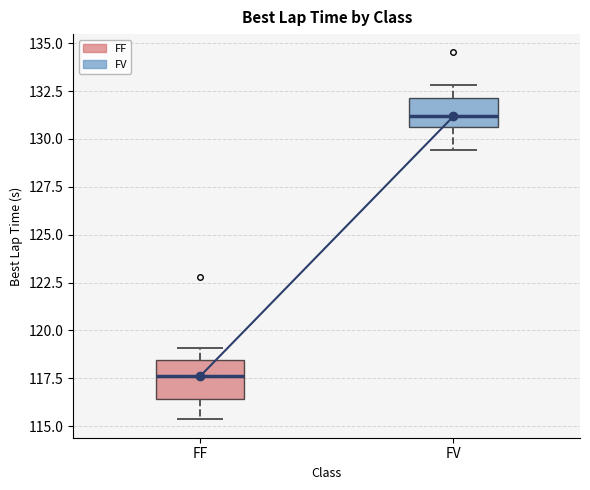

Where does the upper whisker of the box for FF end on the y-axis? The values are not printed on the chart, so give them approximately, as read against the axis.

119.0